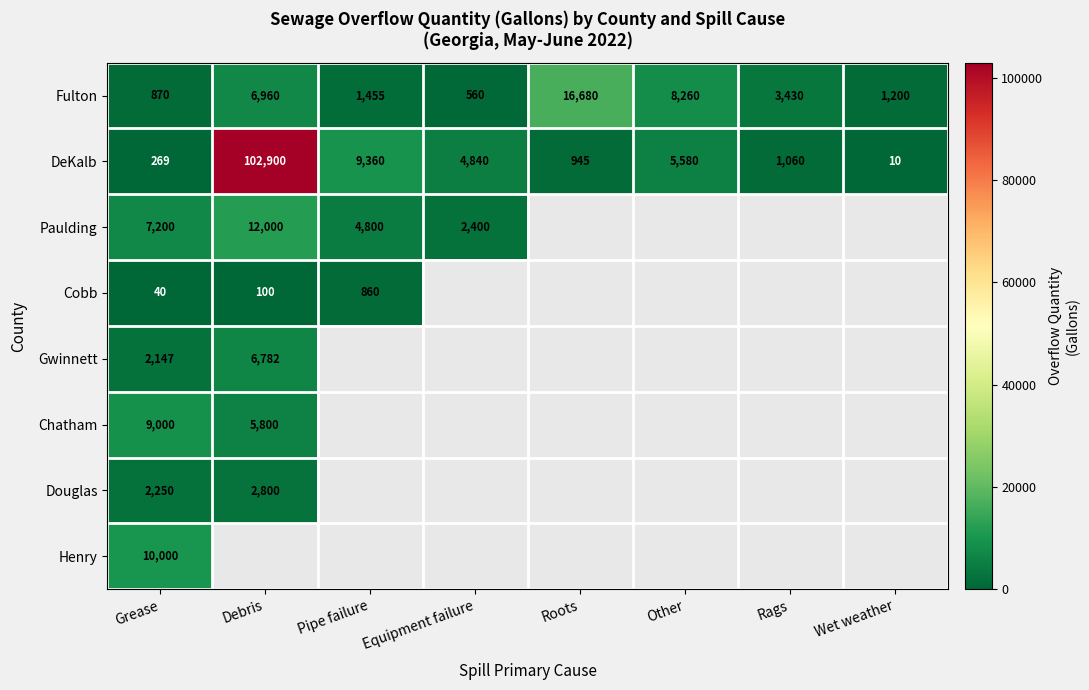

What is the spread (max minus min) of values at Debris?

102800.0